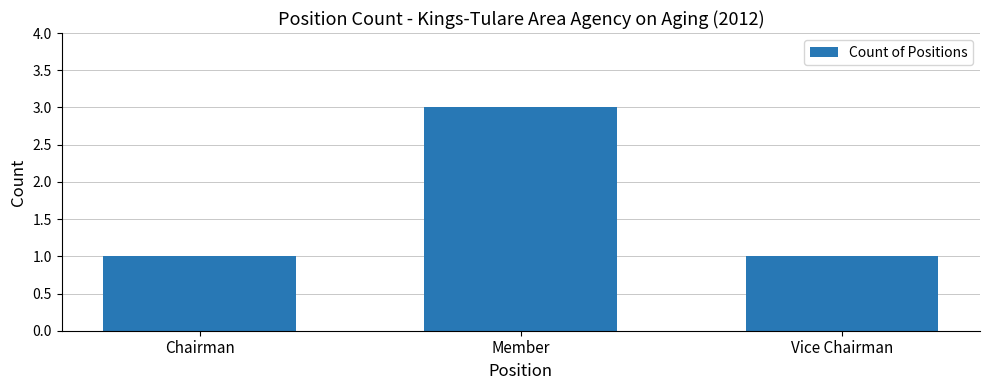

Is it true that the value at Member is 1?

False